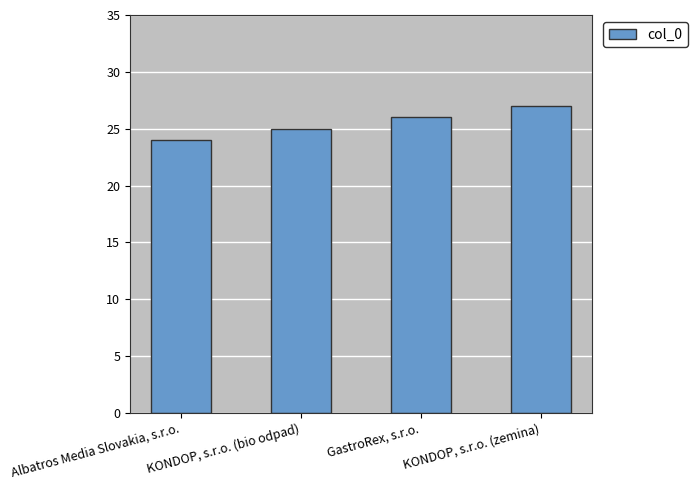

The value at GastroRex, s.r.o. is 15. True or false?

False